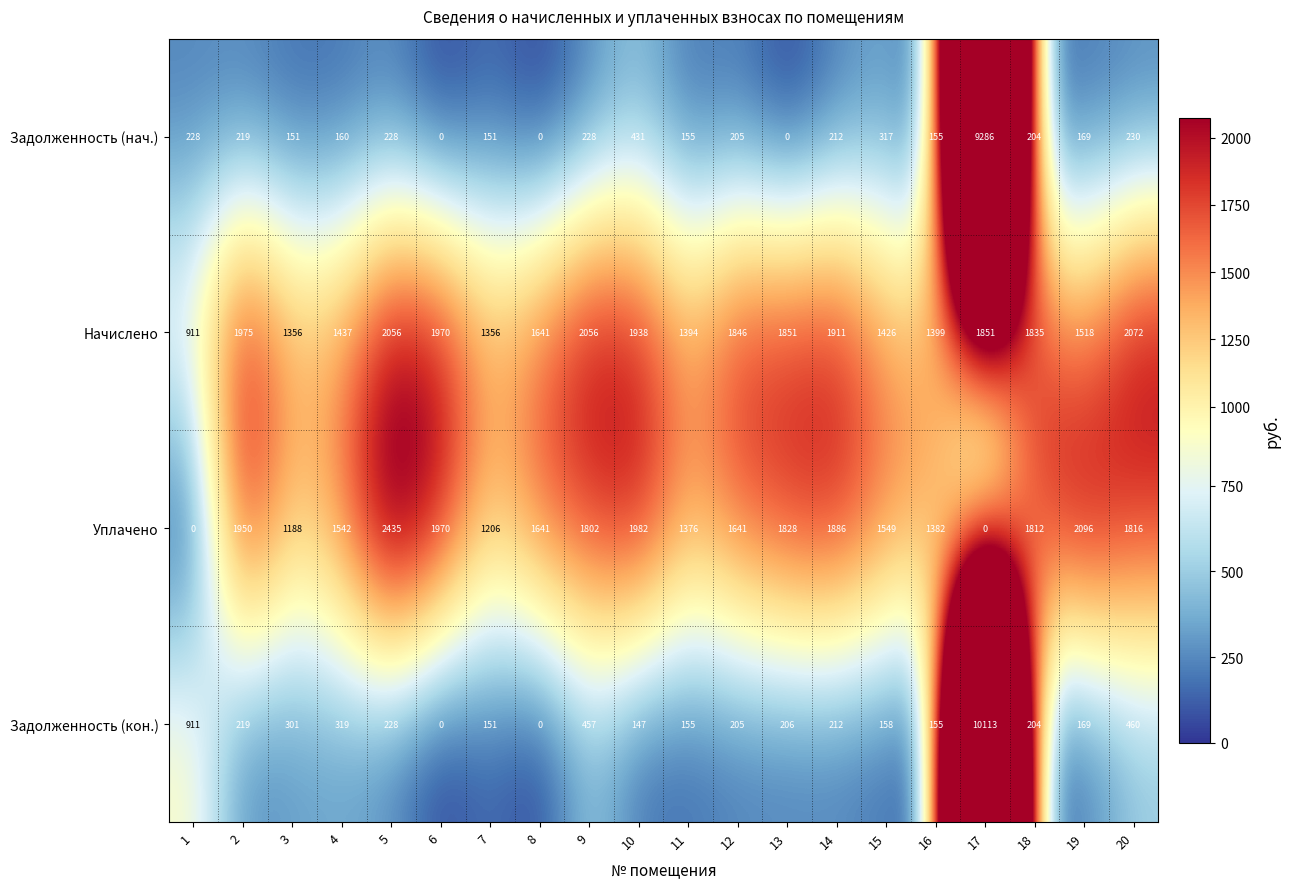

Rank the series by their maximum value, from lowest to highest.

Начислено, Уплачено, Задолженность (нач.), Задолженность (кон.)